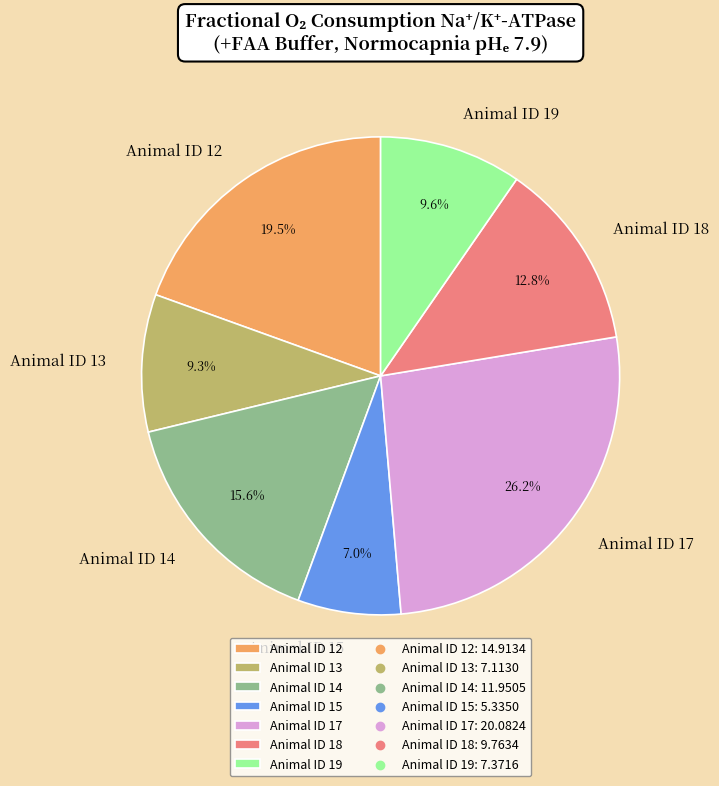

Is there any slice that represents more than half of the pie?

No